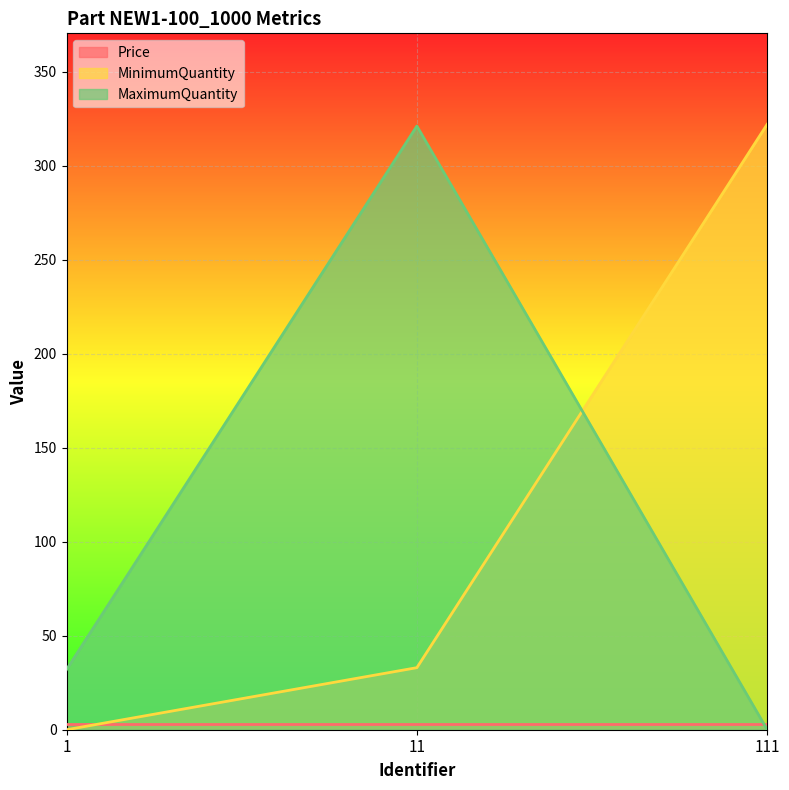

At which category is the sum across all series the highest?

11